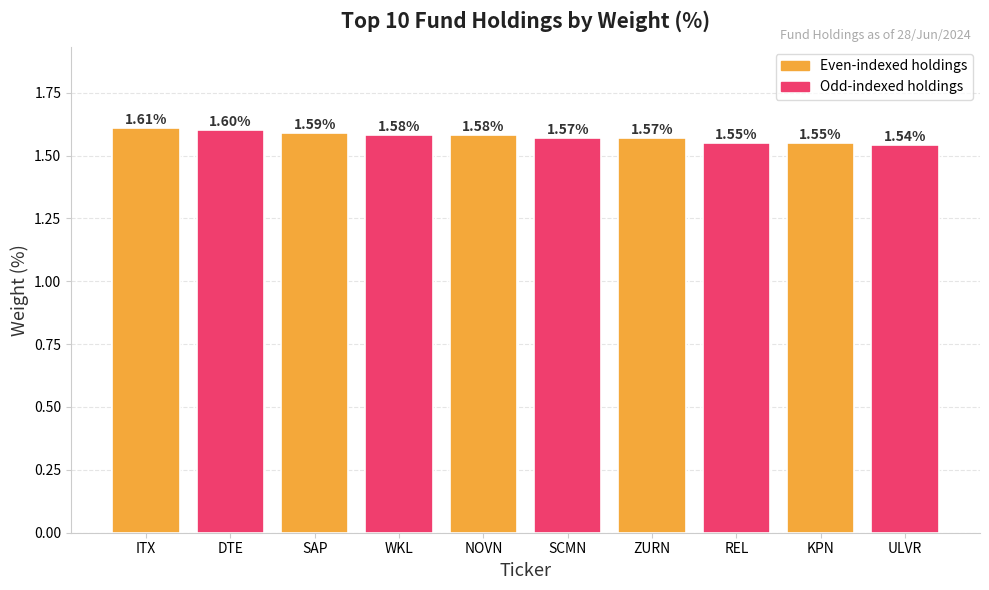

At which label is the value closest to 1?

ULVR